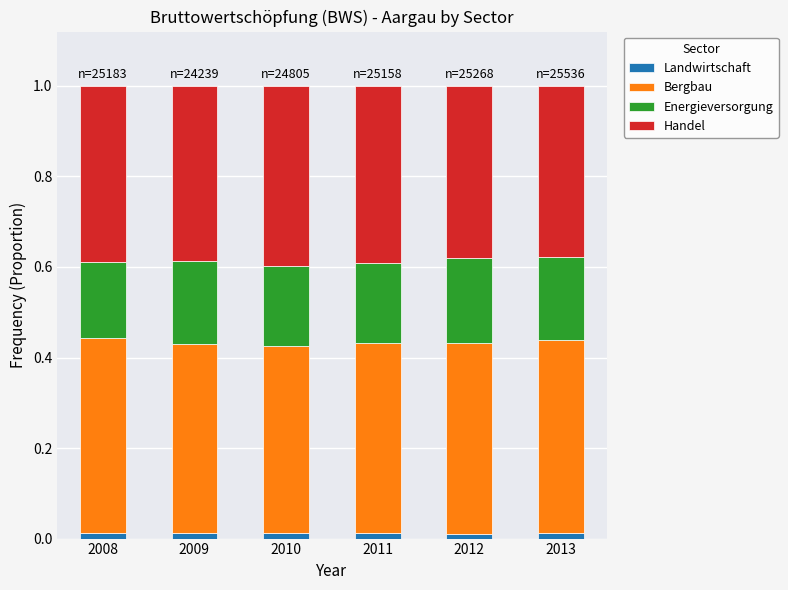

Count the number of data series in this chart.

4